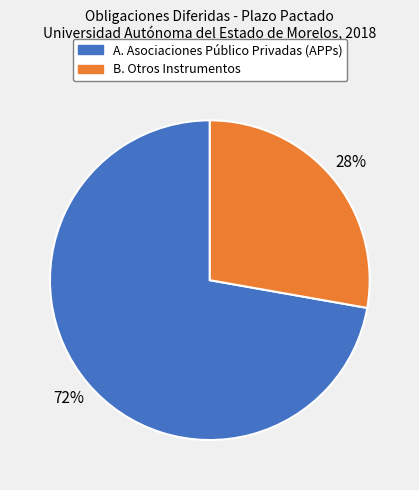

Is there any slice that represents more than half of the pie?

Yes